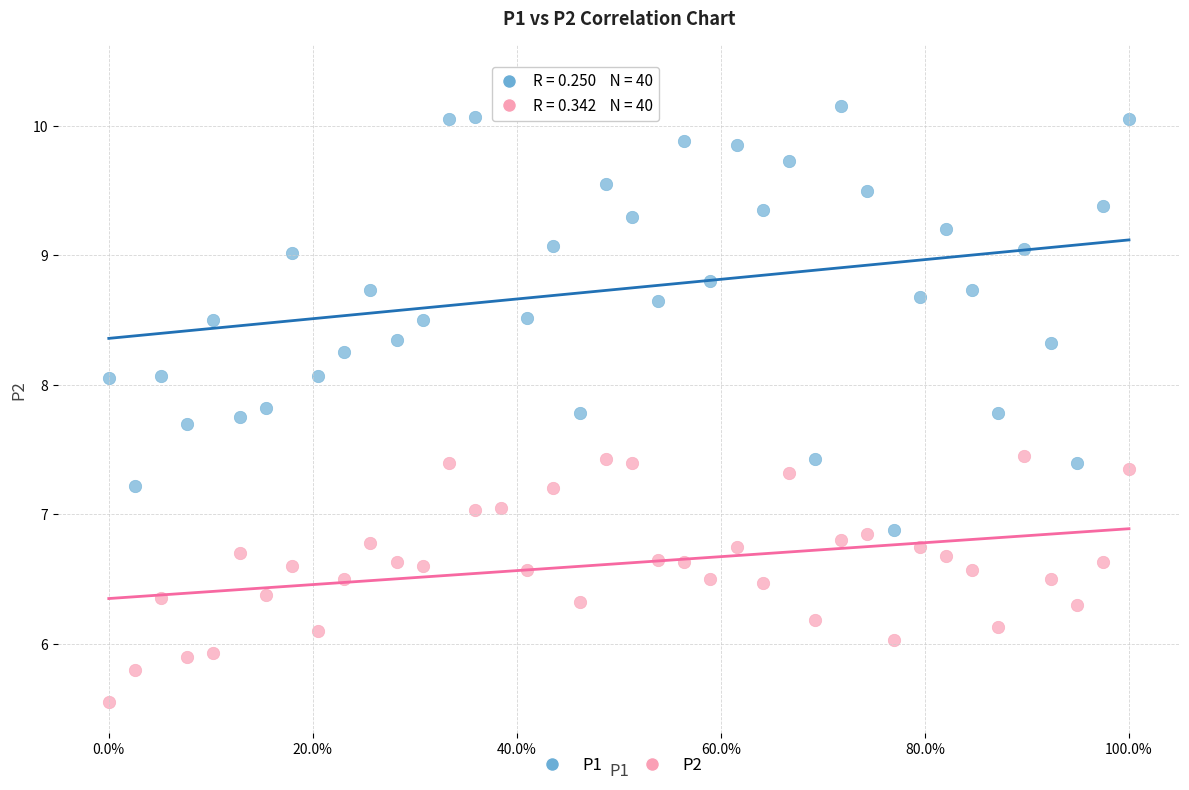

Which series reaches the maximum Y coordinate?

P1